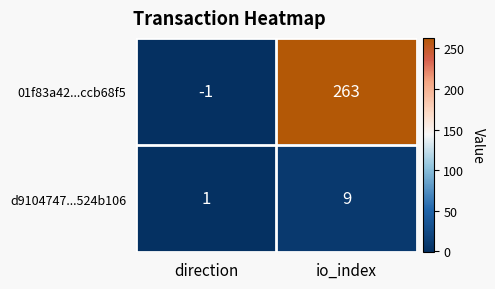

Which category has the lowest value across all series?

direction